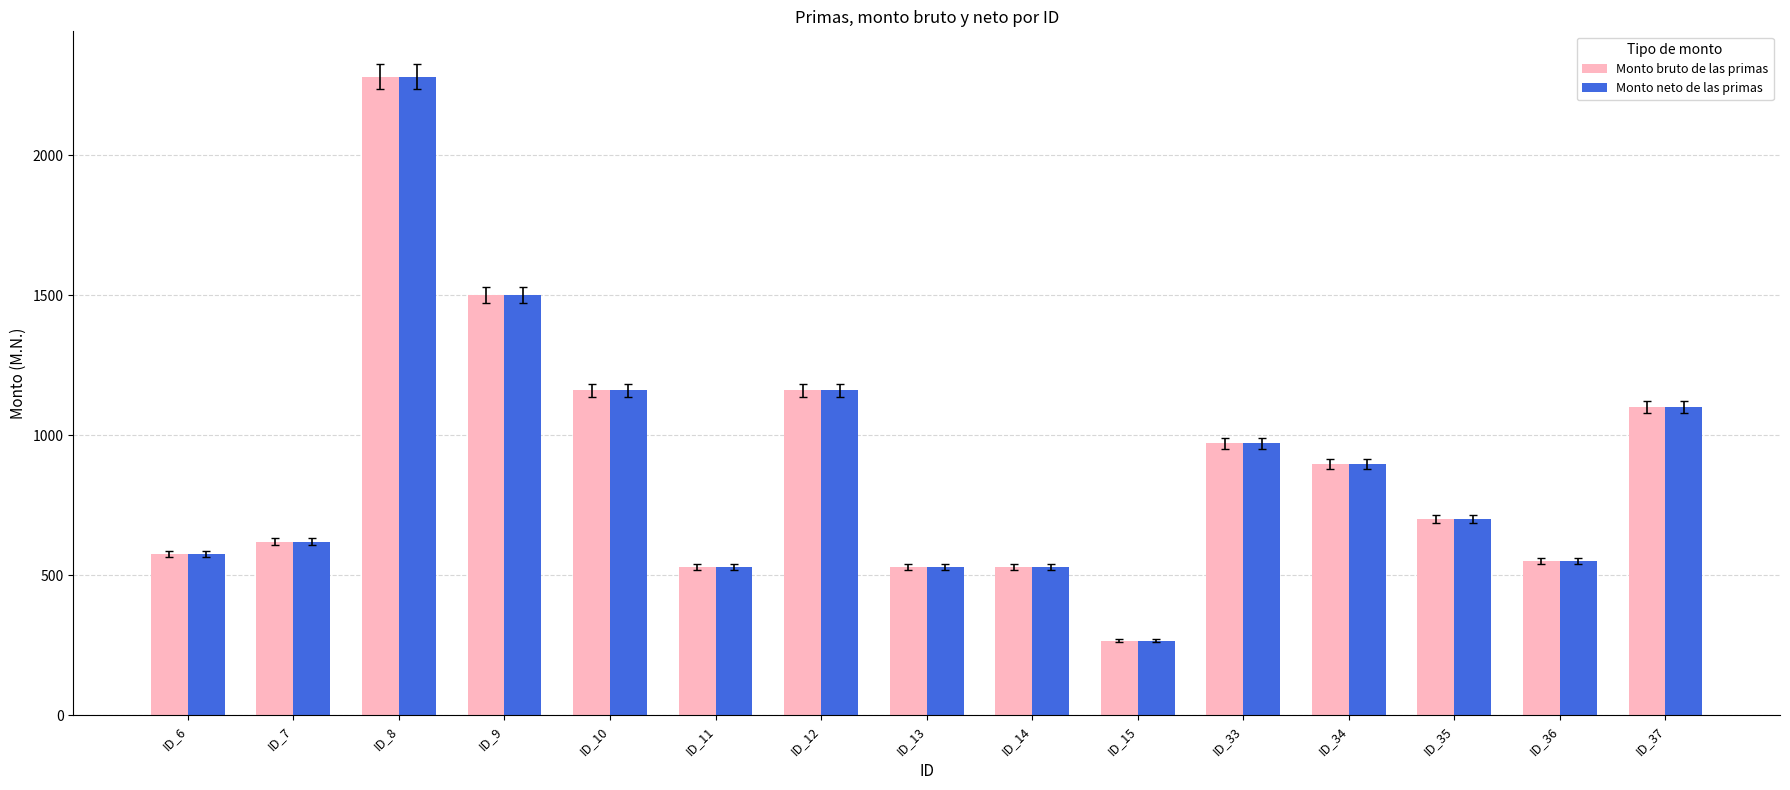

The Monto neto de las primas series shows 3249.7 at ID_8. True or false?

False